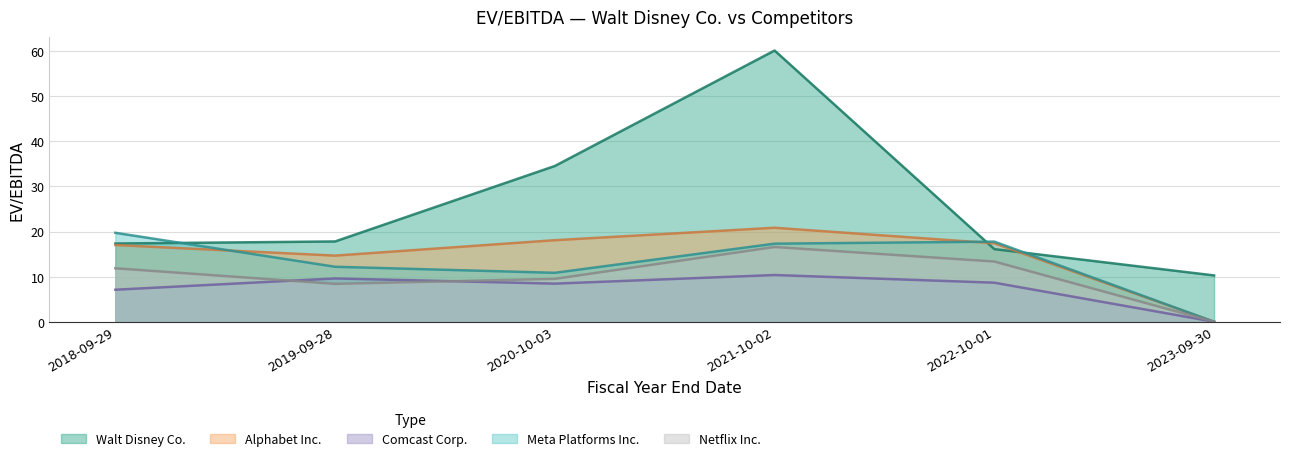

What is the sum of all Meta Platforms Inc. values?

77.8